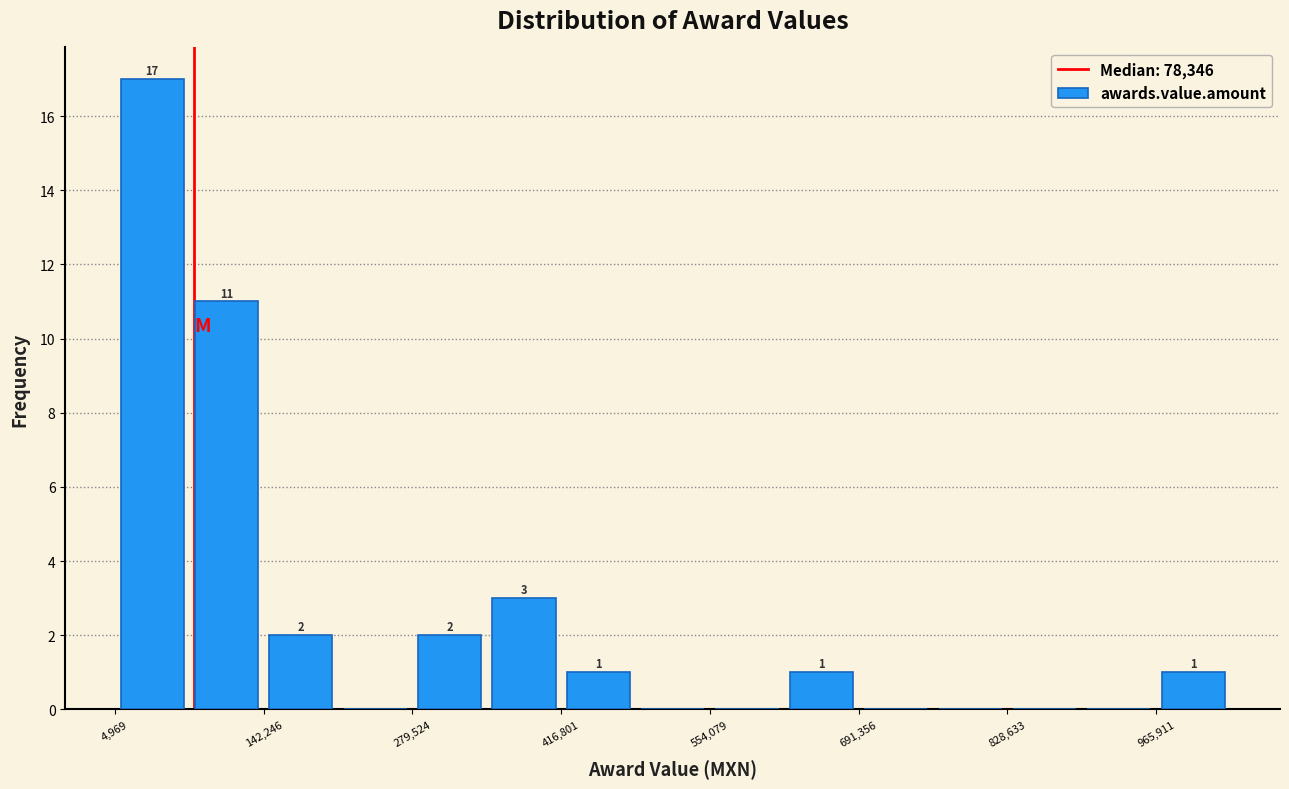

Around what value on the x-axis is the tallest bar? Give the approximate position of its centre, as read against the axis.

40000